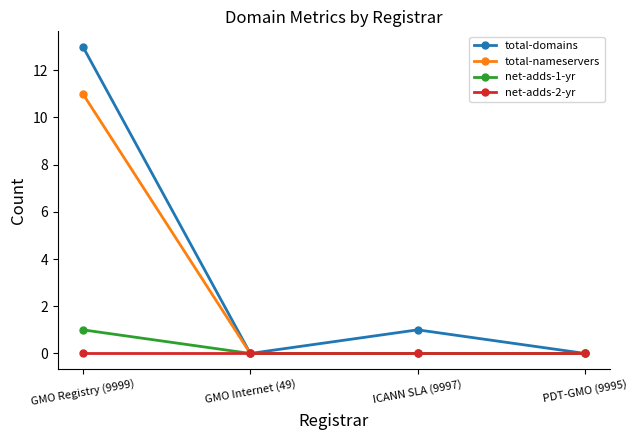

Reading left to right, list all the values displayed in this chart.

total-domains: GMO Registry (9999)=13	GMO Internet (49)=0	ICANN SLA (9997)=1	PDT-GMO (9995)=0
total-nameservers: GMO Registry (9999)=11	GMO Internet (49)=0	ICANN SLA (9997)=0	PDT-GMO (9995)=0
net-adds-1-yr: GMO Registry (9999)=1	GMO Internet (49)=0	ICANN SLA (9997)=0	PDT-GMO (9995)=0
net-adds-2-yr: GMO Registry (9999)=0	GMO Internet (49)=0	ICANN SLA (9997)=0	PDT-GMO (9995)=0